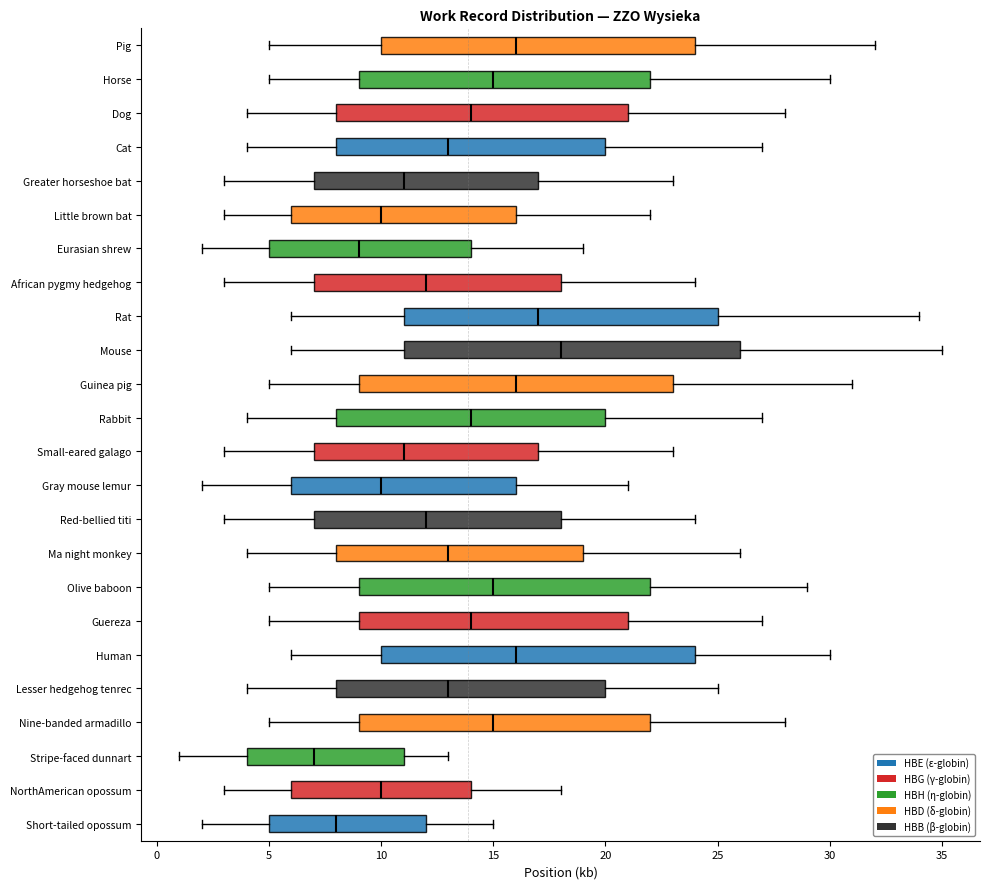

Comparing the boxes themselves (not the whiskers), which one is the widest?

Mouse